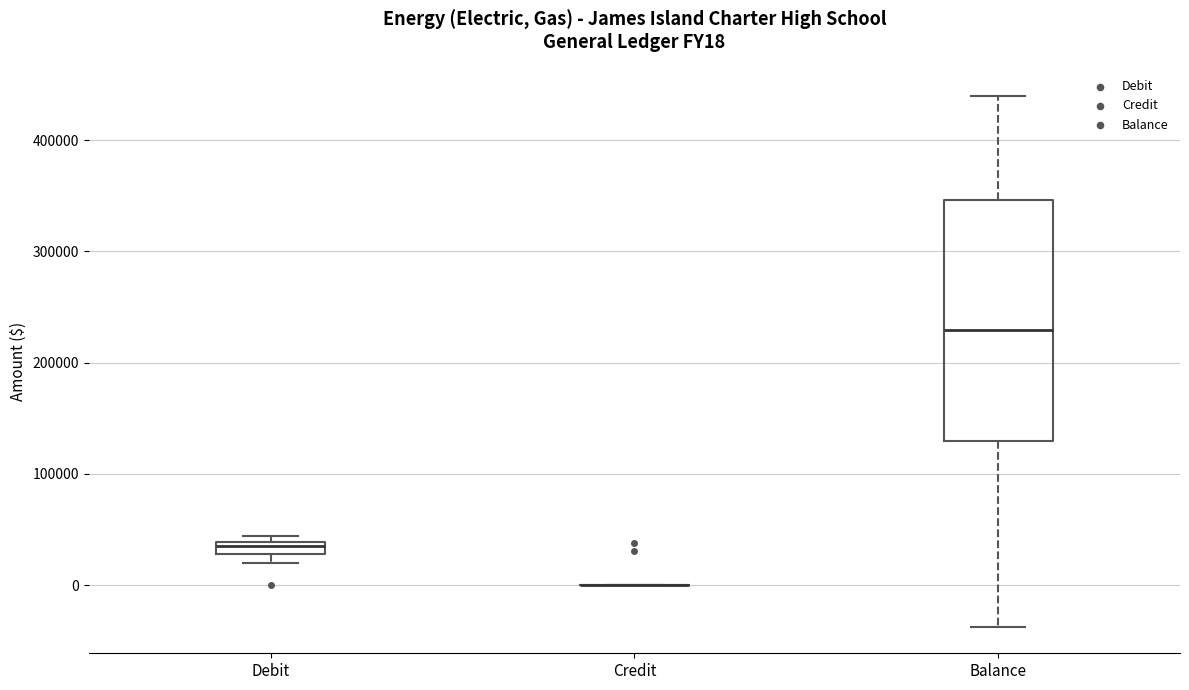

Comparing the boxes themselves (not the whiskers), which one is the tallest?

Balance